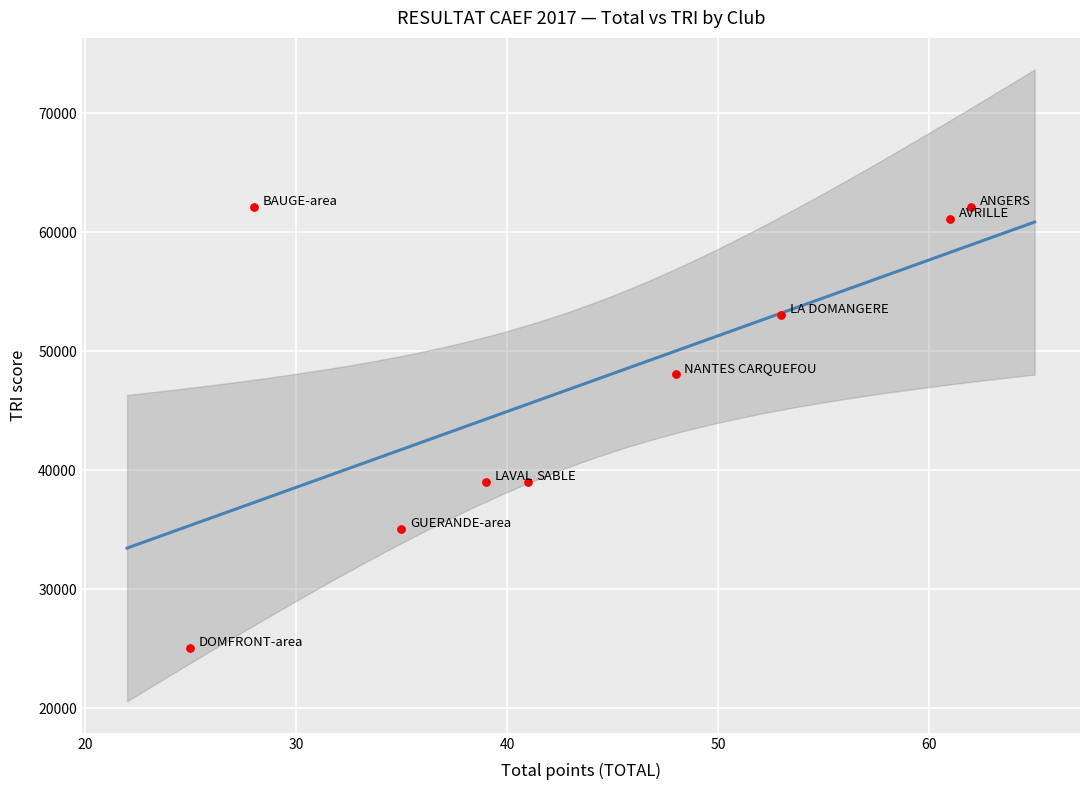

What is the average X value?

44